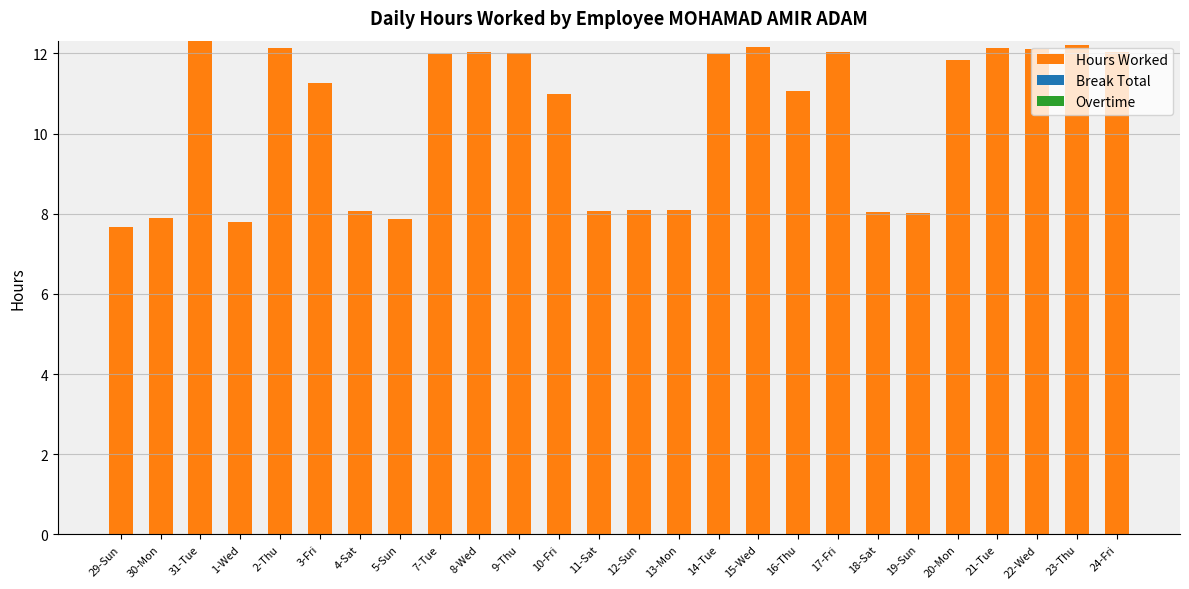

The chart shows a value of 15.6 at 16-Thu. True or false?

False